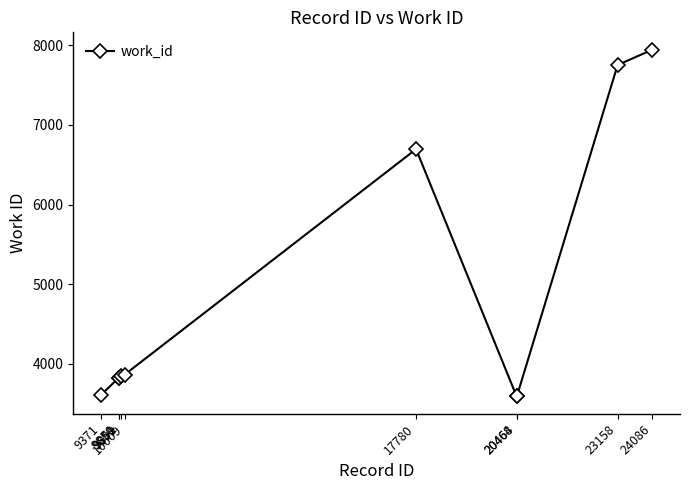

What is the value of the 4th point from the left?

3853